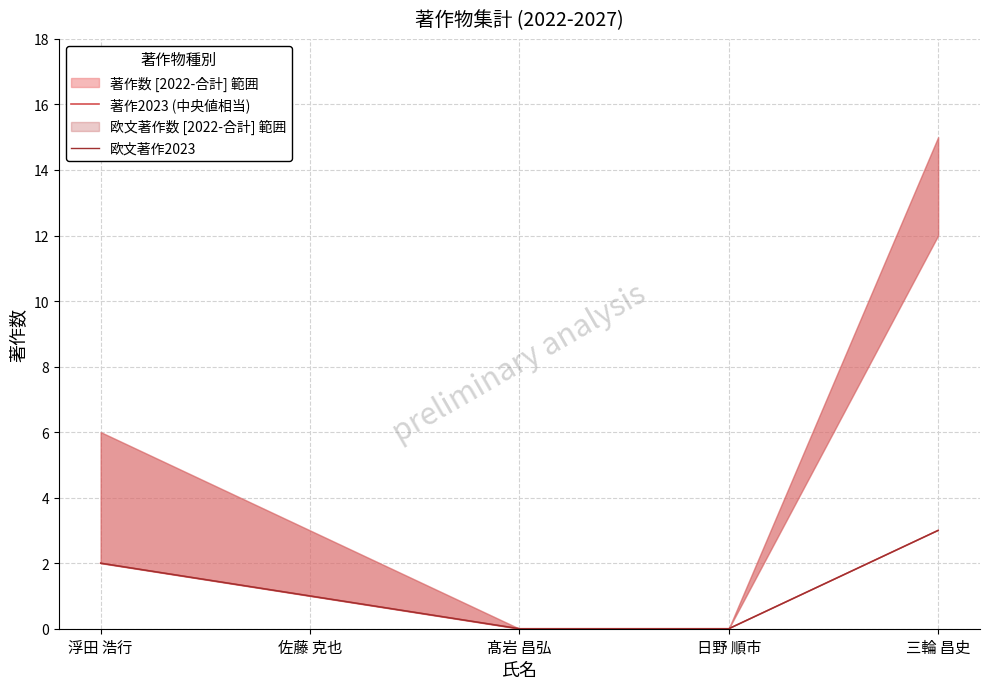

What is the sum of all 欧文著作2023 values?

6